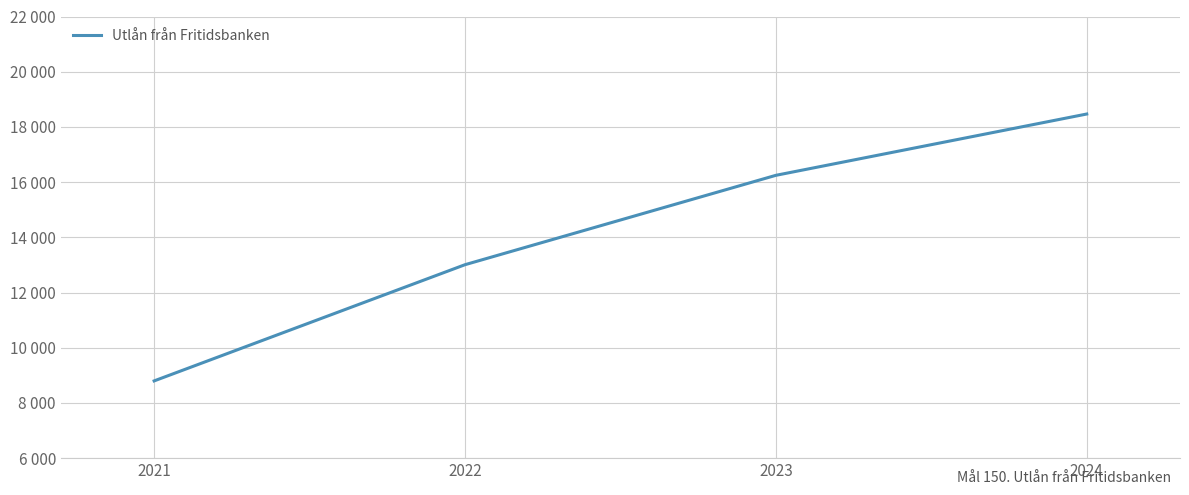

What is the ratio of the value at 2022 to the value at 2023?

0.8